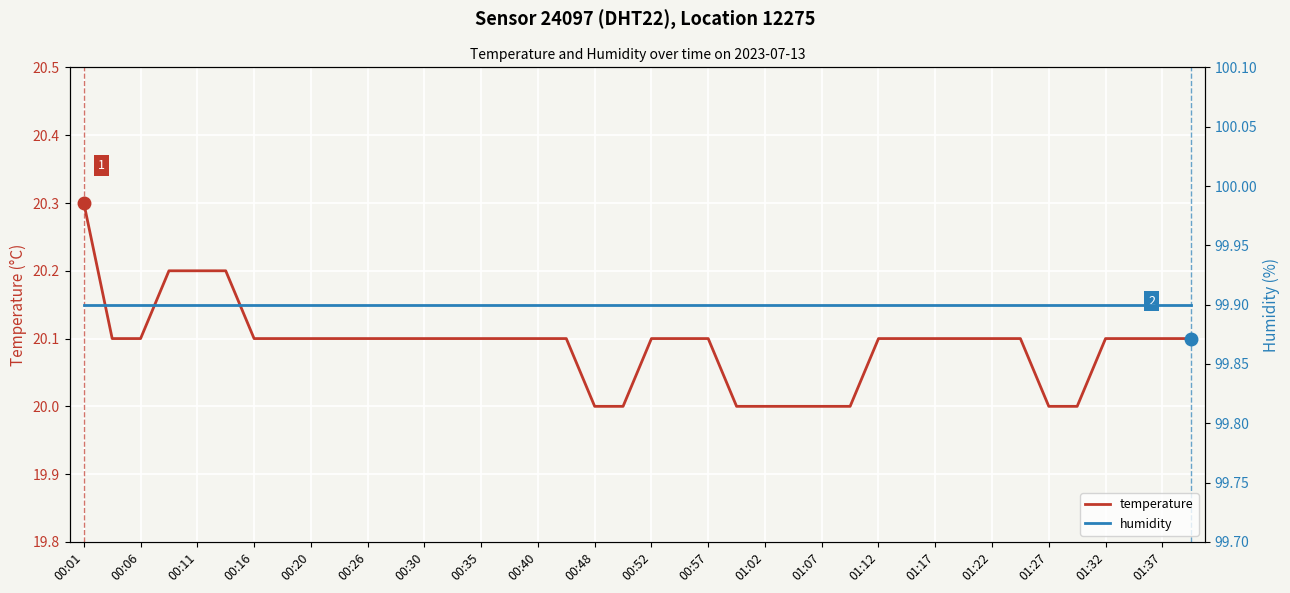

What is the difference between the maximum and minimum values in the temperature series?

0.3